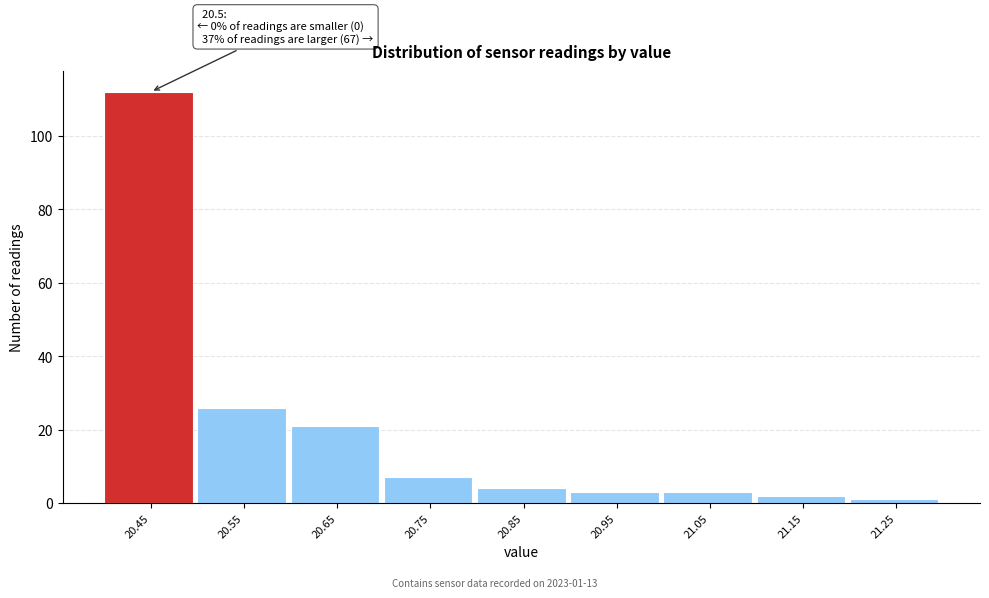

Reading left to right, transcribe all the data shown in this chart.

112	26	21	7	4	3	3	2	1